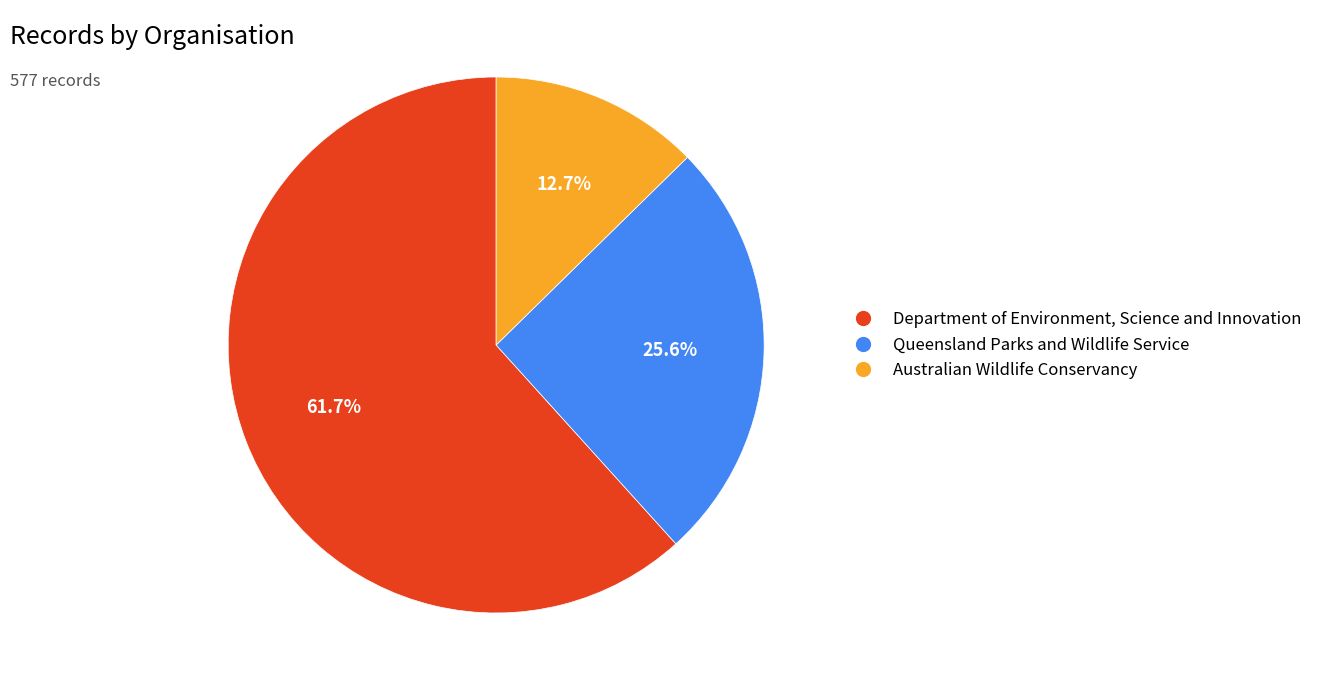

Which slice is the smallest?

Australian Wildlife Conservancy